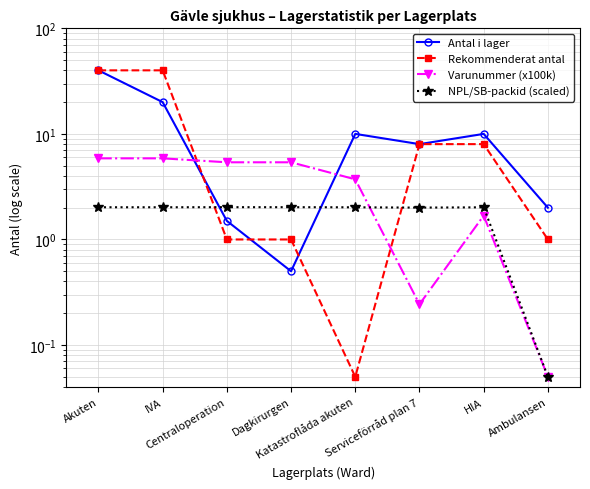

What is the total value across all series at HIA?

21.7